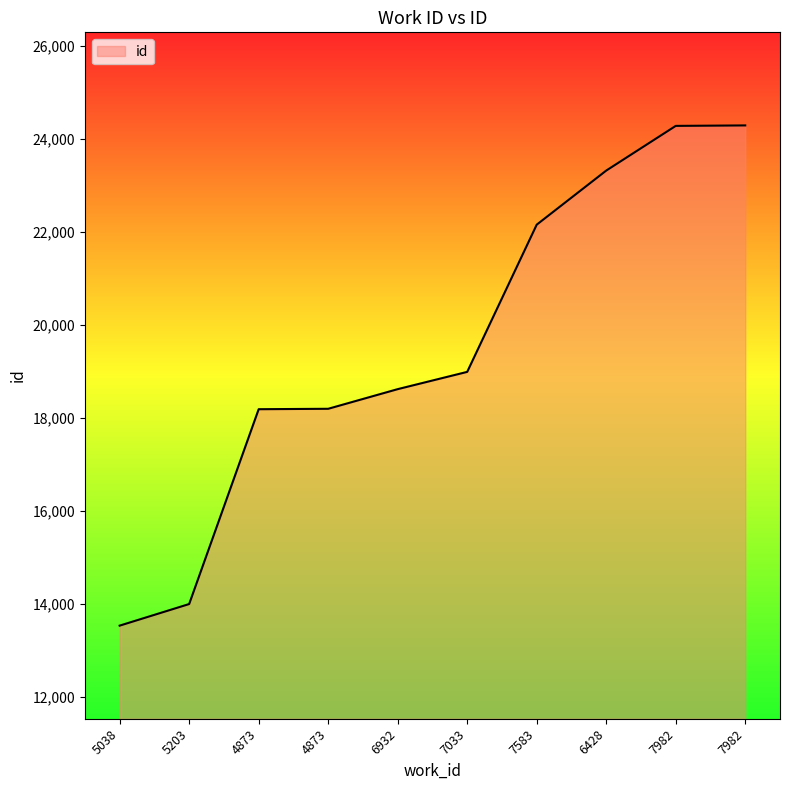

What value does the data have at 5203, to the nearest 10?

14000